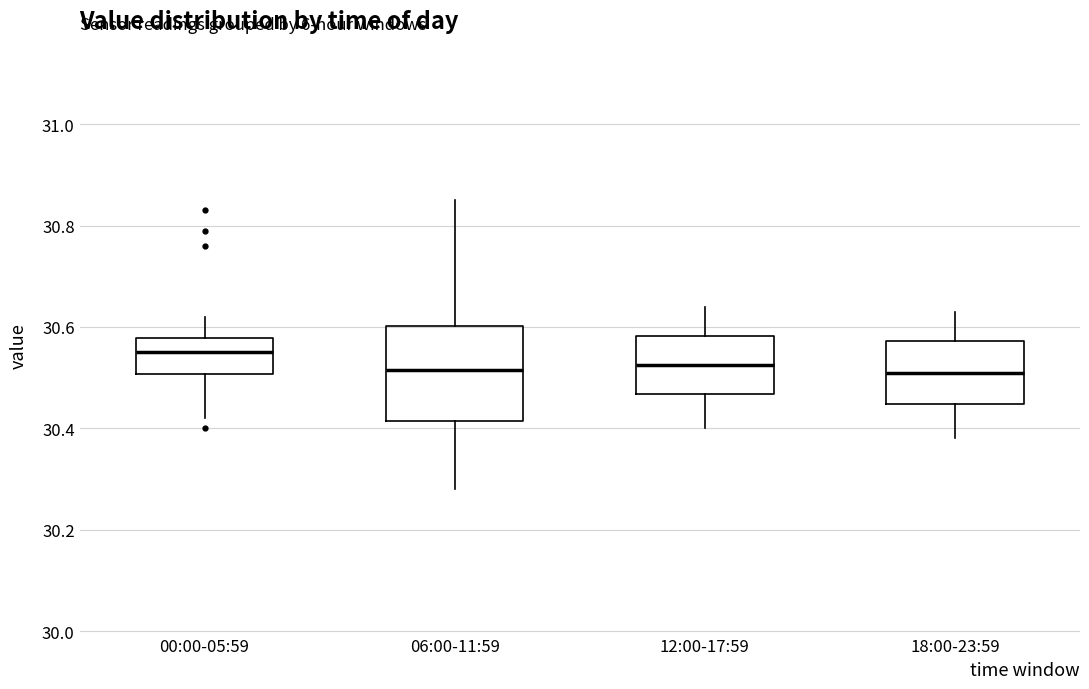

Reading left to right, read every box against the y-axis: the position of its median line, the range the box covers, and the ends of its whiskers. The values are not printed on the chart, so give them approximately, as read against the axis.

00:00-05:59: median 30.56, box 30.50 to 30.58, whiskers 30.42 to 30.62
06:00-11:59: median 30.52, box 30.42 to 30.60, whiskers 30.28 to 30.86
12:00-17:59: median 30.52, box 30.46 to 30.58, whiskers 30.40 to 30.64
18:00-23:59: median 30.52, box 30.44 to 30.58, whiskers 30.38 to 30.64